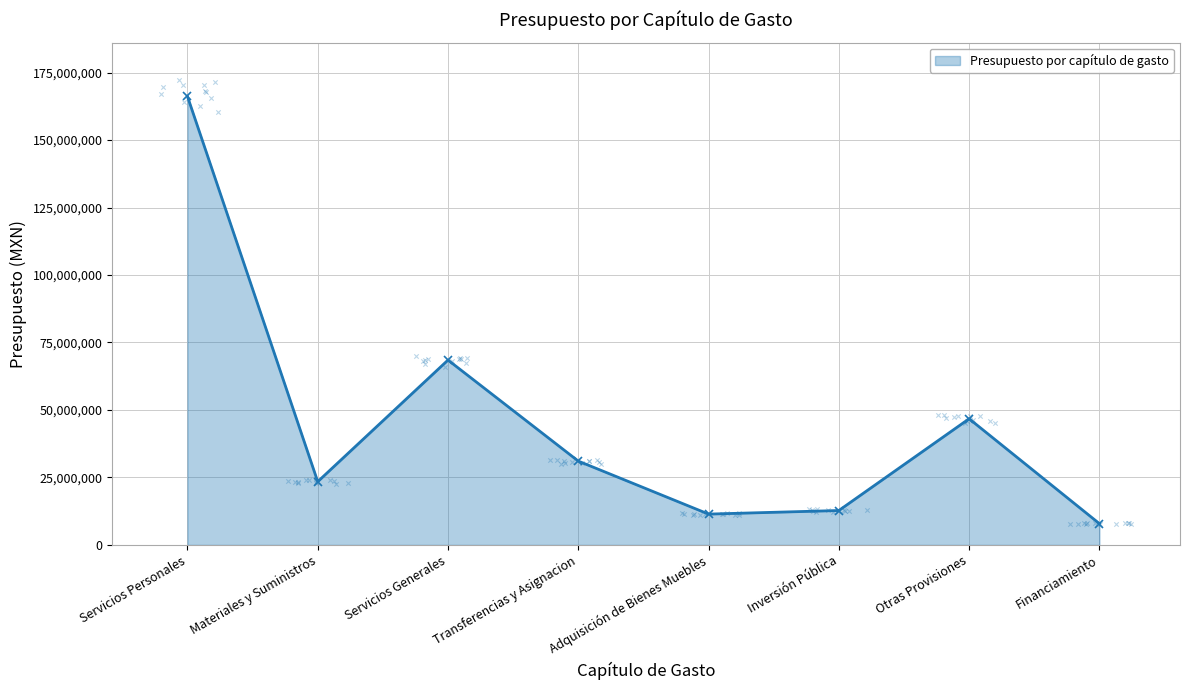

What is the ratio of the value at Financiamiento to the value at Inversión Pública?

0.6